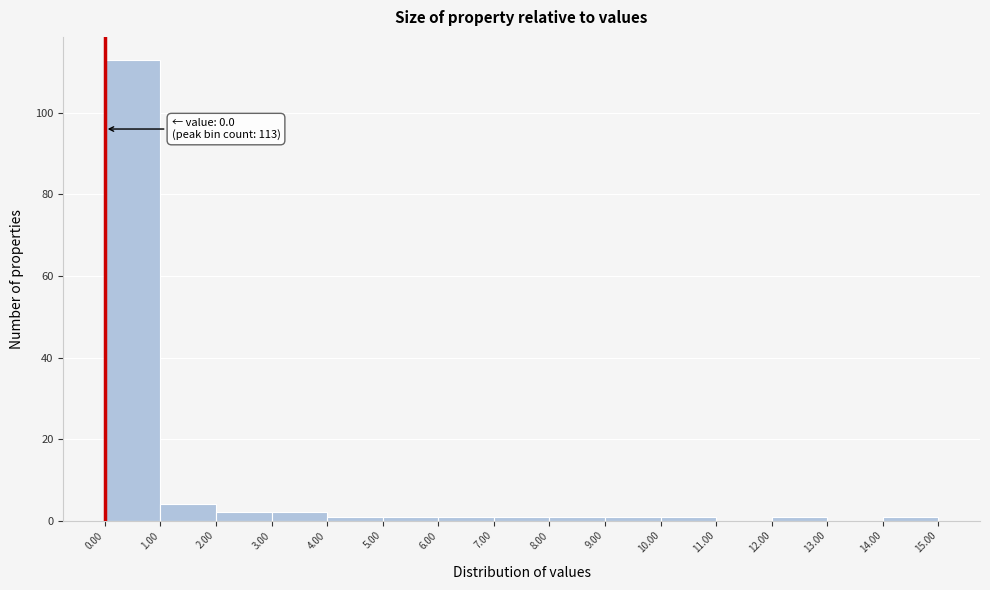

Which range on the x-axis has the tallest bar?

0.00 to 1.00